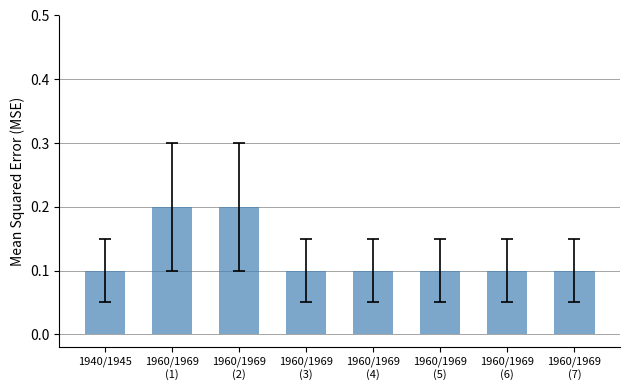

How many values are between 0 and 1?

8